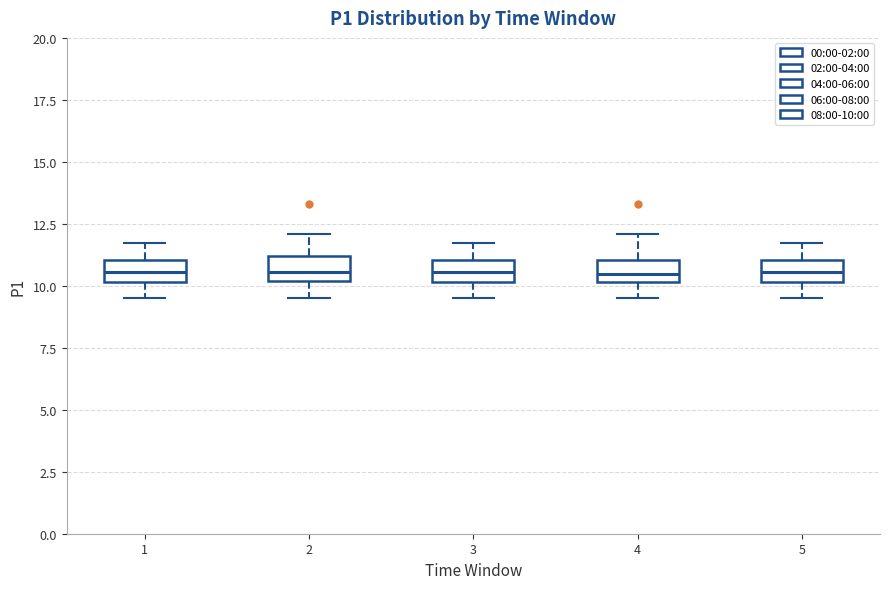

Reading left to right, transcribe this box plot: for each box, give where its median line is, the range the box spans, and where its two whiskers end, as read against the y-axis. The values are not printed on the chart, so give them approximately, as read against the axis.

1: median 10.5, box 10.0 to 11.0, whiskers 9.5 to 11.5
2: median 10.5, box 10.0 to 11.0, whiskers 9.5 to 12.0
3: median 10.5, box 10.0 to 11.0, whiskers 9.5 to 11.5
4: median 10.5, box 10.0 to 11.0, whiskers 9.5 to 12.0
5: median 10.5, box 10.0 to 11.0, whiskers 9.5 to 11.5